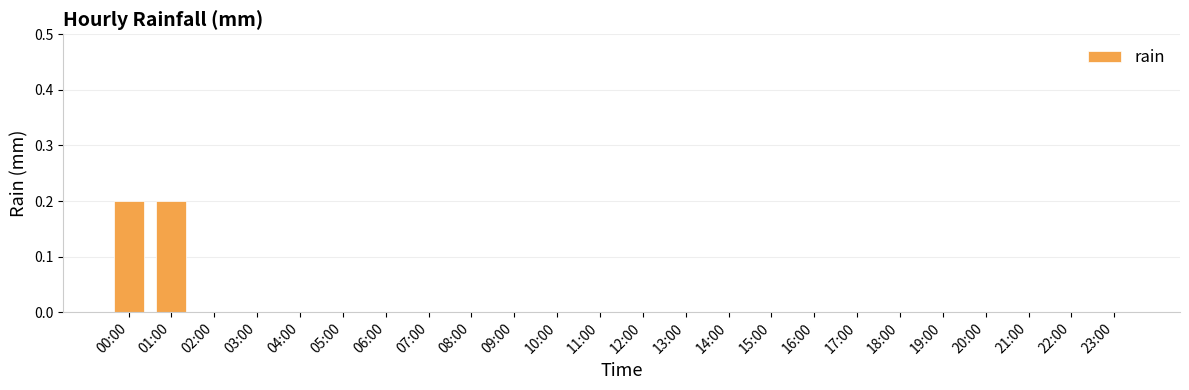

Reading left to right, what are all the values shown in this chart?

00:00=0.2	01:00=0.2	02:00=0.0	03:00=0.0	04:00=0.0	05:00=0.0	06:00=0.0	07:00=0.0	08:00=0.0	09:00=0.0	10:00=0.0	11:00=0.0	12:00=0.0	13:00=0.0	14:00=0.0	15:00=0.0	16:00=0.0	17:00=0.0	18:00=0.0	19:00=0.0	20:00=0.0	21:00=0.0	22:00=0.0	23:00=0.0